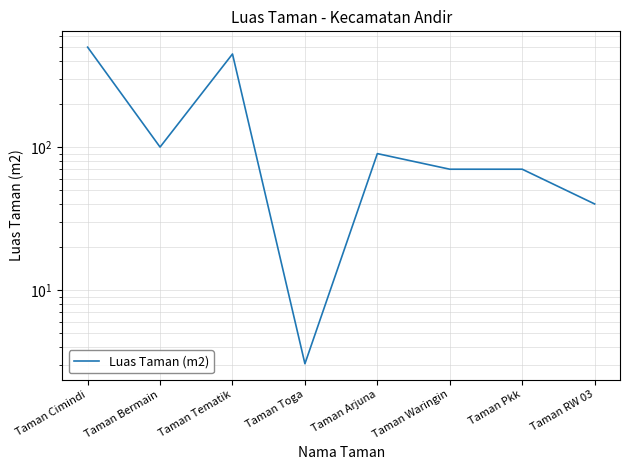

What is the greatest value displayed?

500.0